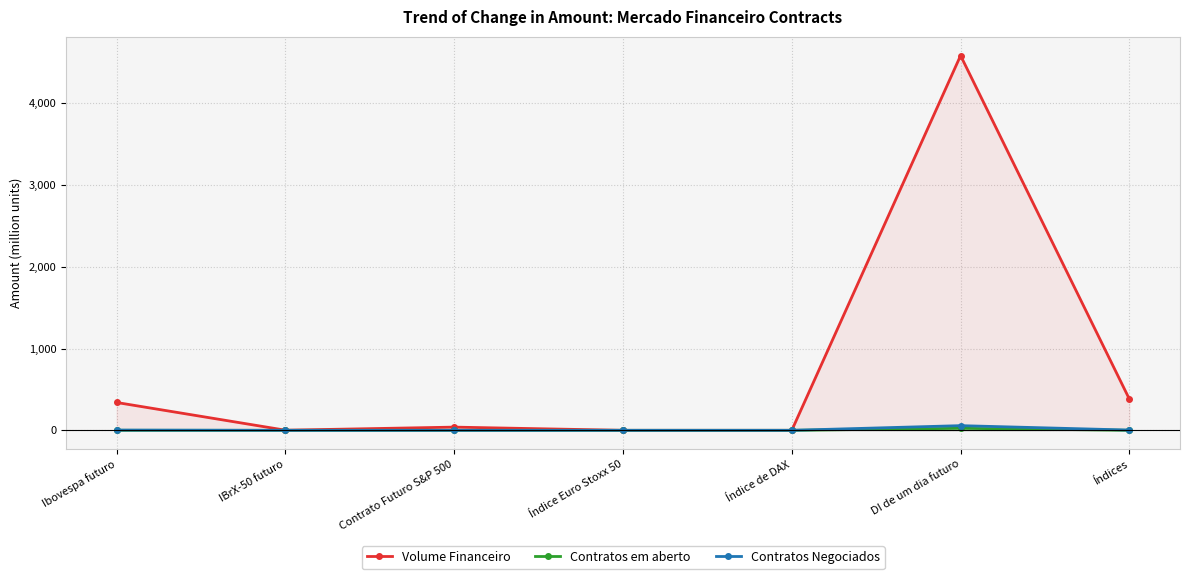

What is the difference between the maximum and minimum values in the Contratos em aberto series?

24.7